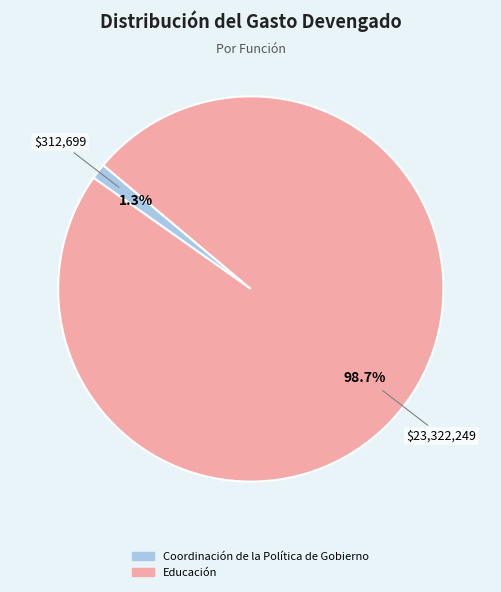

To the nearest percent, what is the difference between the largest and smallest slice percentages?

97%